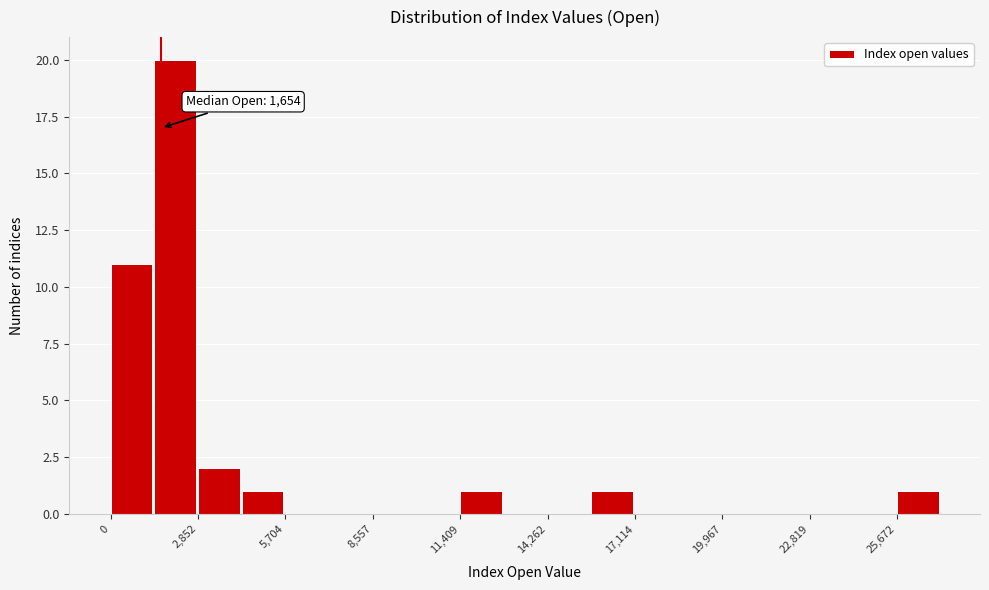

Read against the x-axis, roughly where is the centre of the tallest bar?

2000